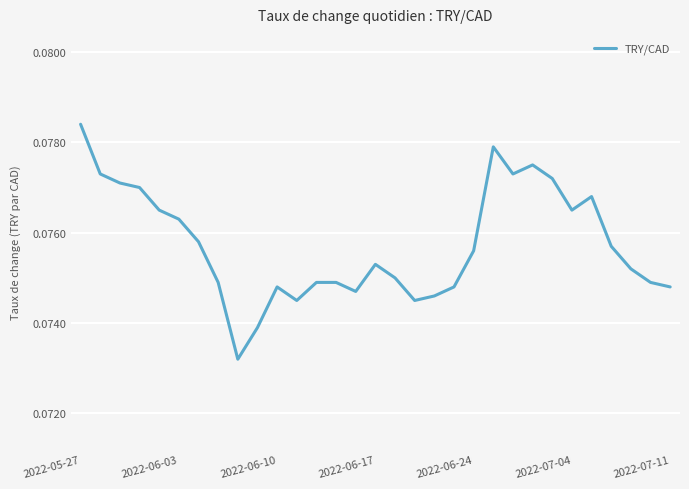

At which category does the chart reach its peak across all series?

2022-05-27